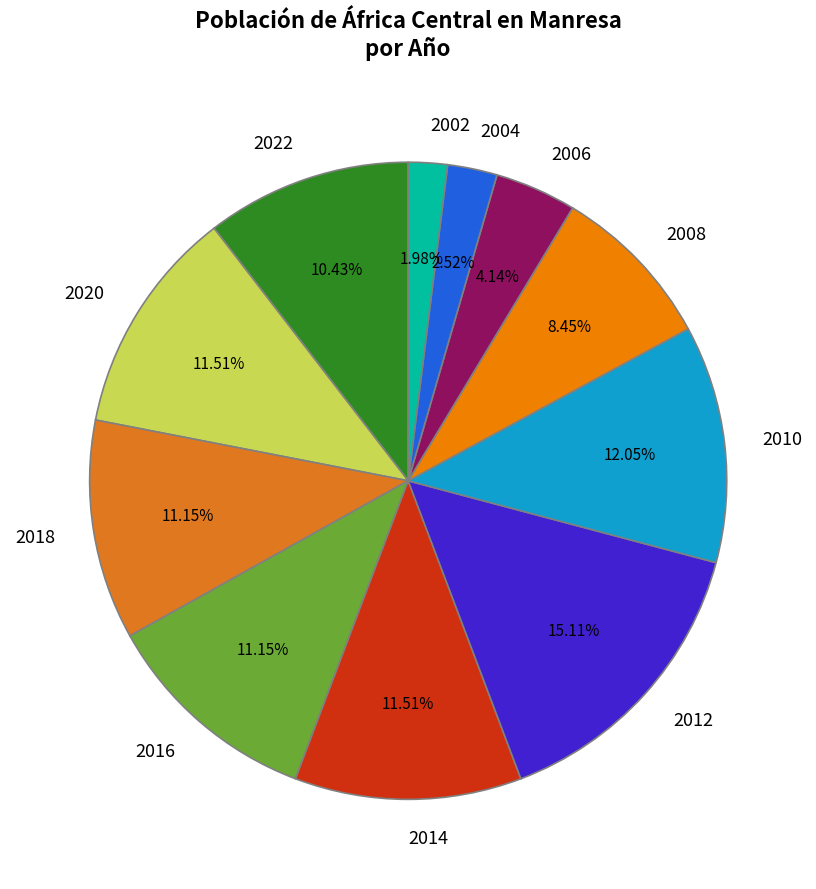

How many segments does this pie chart have?

11